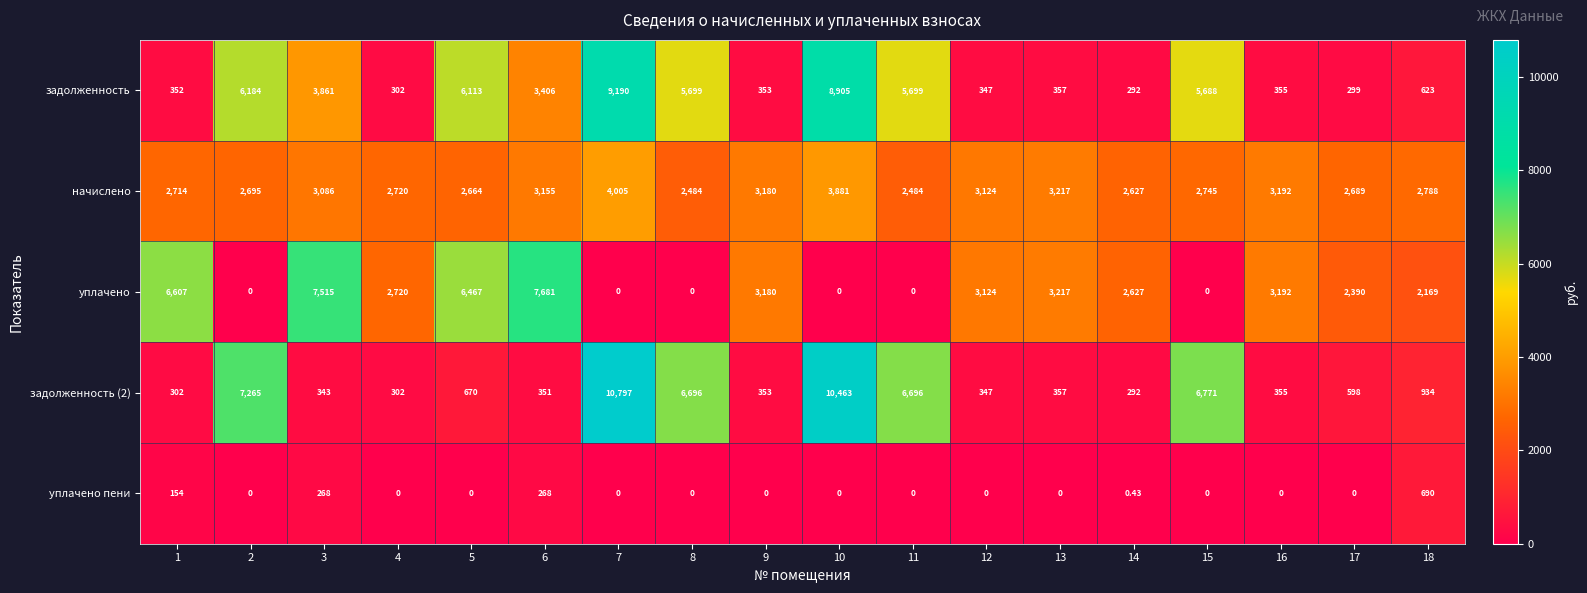

Is the value of уплачено пени at 6 greater than the value of задолженность at 15?

No